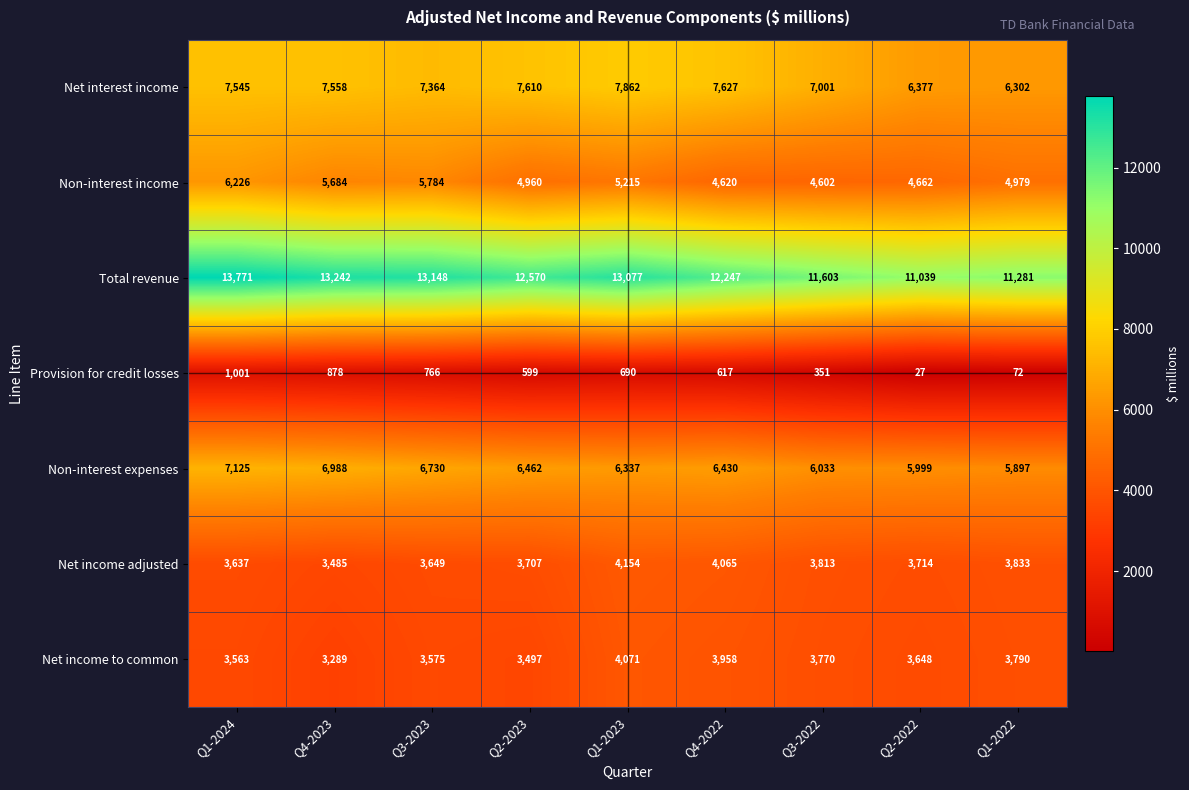

Rank the series at Q1-2023 from highest to lowest value.

Total revenue, Net interest income, Non-interest expenses, Non-interest income, Net income adjusted, Net income to common, Provision for credit losses